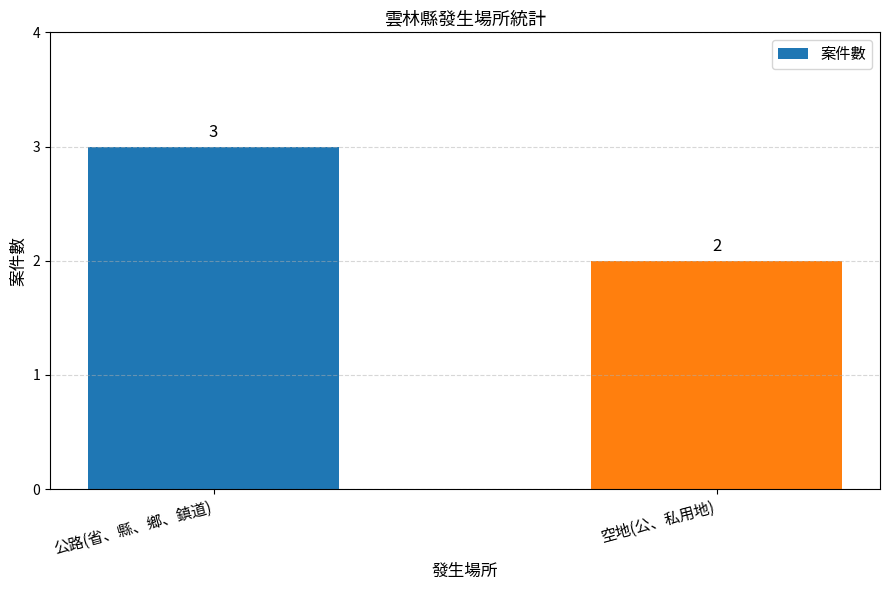

What is the label of the 1st bar from the left?

公路(省、縣、鄉、鎮道)